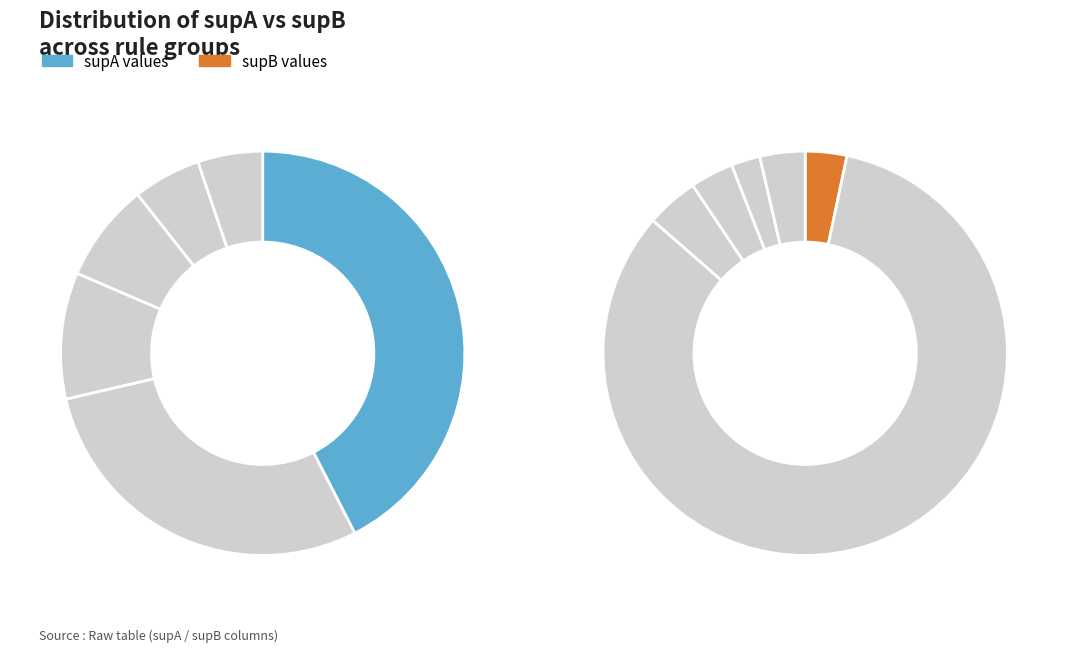

To the nearest percent, what percentage of the pie is 16?

2%